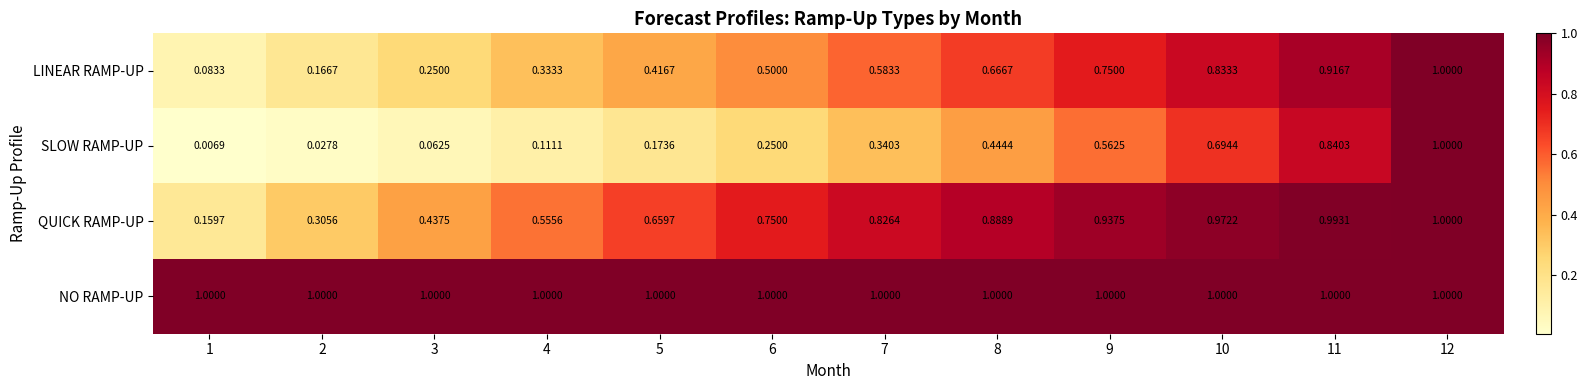

Rank the series by their average value, from highest to lowest.

NO RAMP-UP, QUICK RAMP-UP, LINEAR RAMP-UP, SLOW RAMP-UP